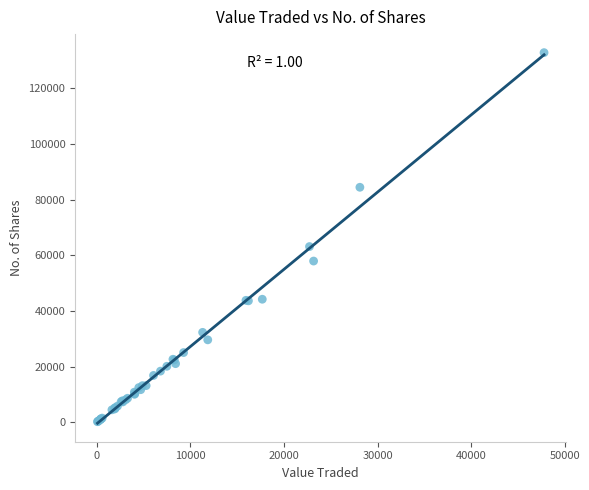

What Y value in the scatter plot is closest to 66498?

63126